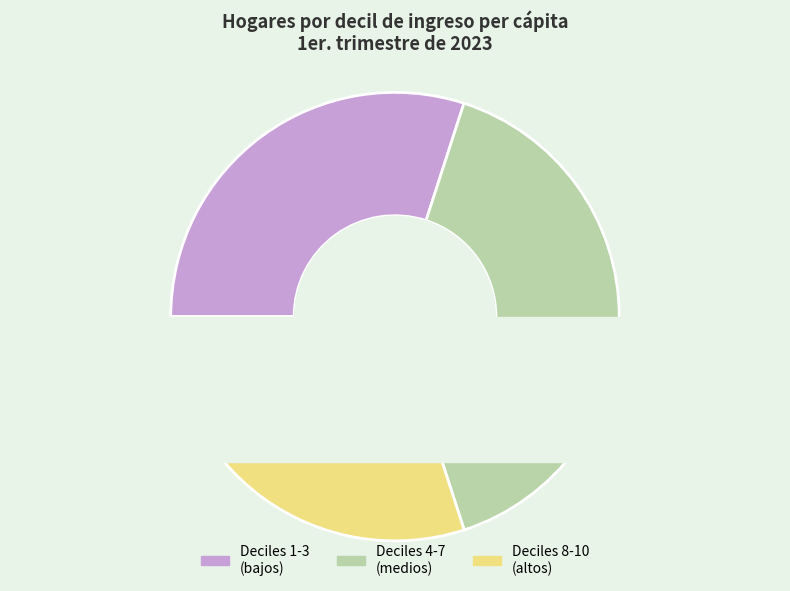

Is there a majority slice in this chart?

No